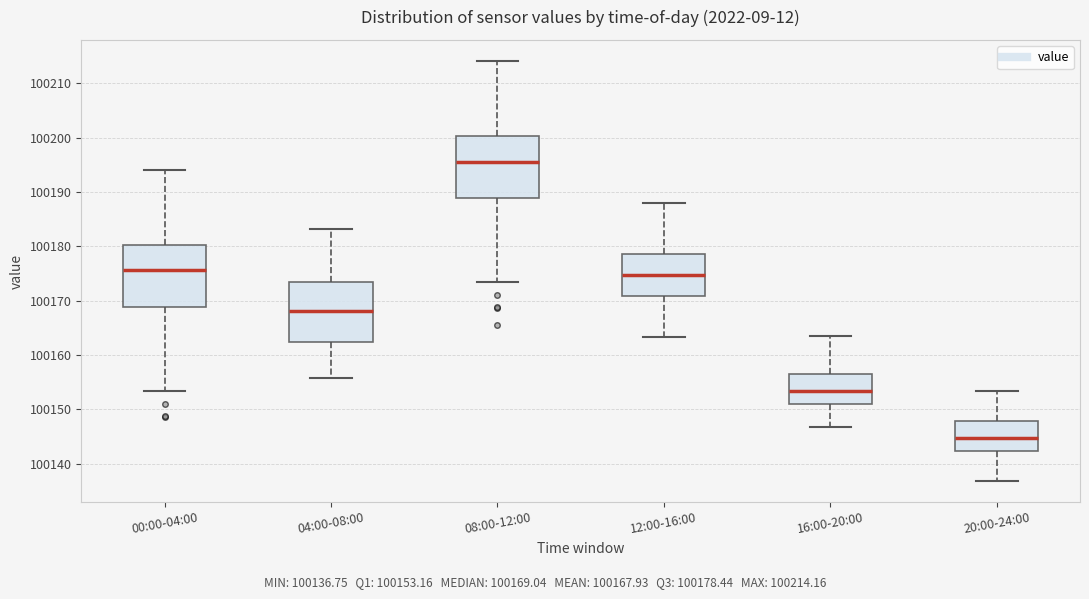

Reading left to right, read every box against the y-axis: the position of its median line, the range the box covers, and the ends of its whiskers. The values are not printed on the chart, so give them approximately, as read against the axis.

00:00-04:00: median 100176, box 100169 to 100180, whiskers 100153 to 100194
04:00-08:00: median 100168, box 100162 to 100174, whiskers 100156 to 100183
08:00-12:00: median 100196, box 100189 to 100200, whiskers 100173 to 100214
12:00-16:00: median 100175, box 100171 to 100179, whiskers 100163 to 100188
16:00-20:00: median 100153, box 100151 to 100156, whiskers 100147 to 100163
20:00-24:00: median 100145, box 100142 to 100148, whiskers 100137 to 100153